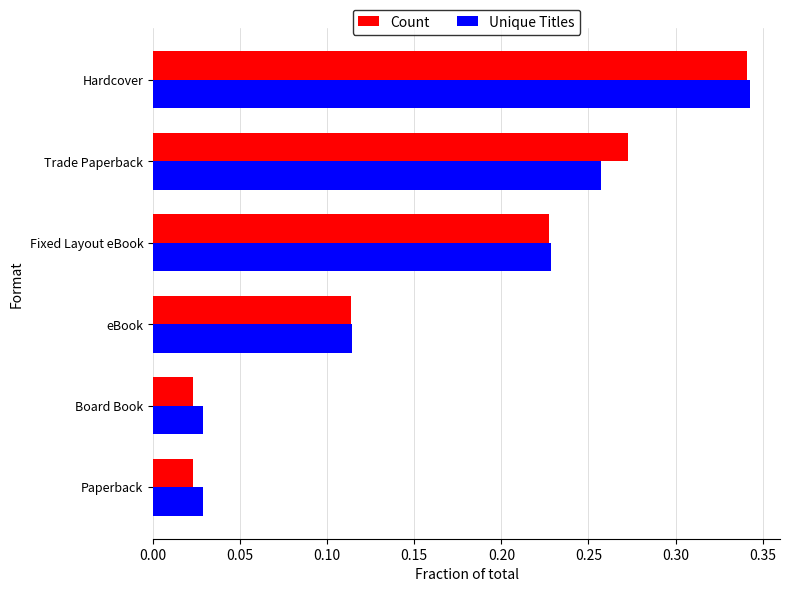

At which label does Count reach its peak?

Hardcover